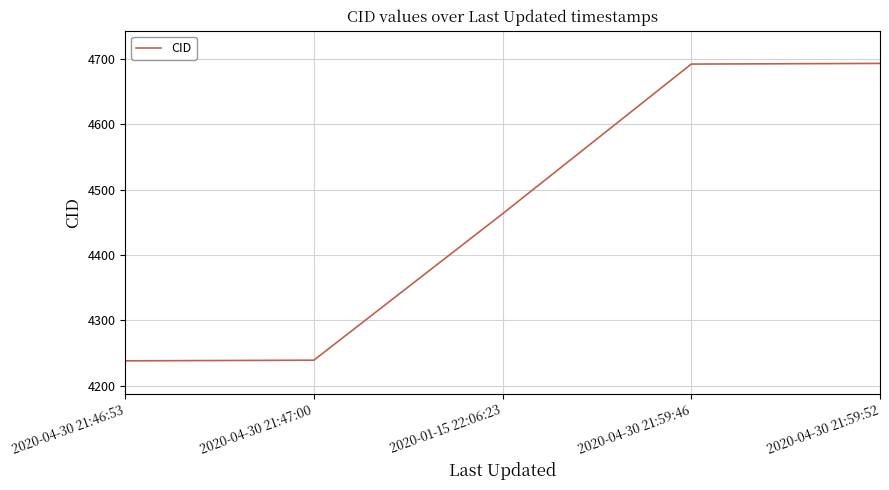

What is the minimum value shown in the chart?

4238